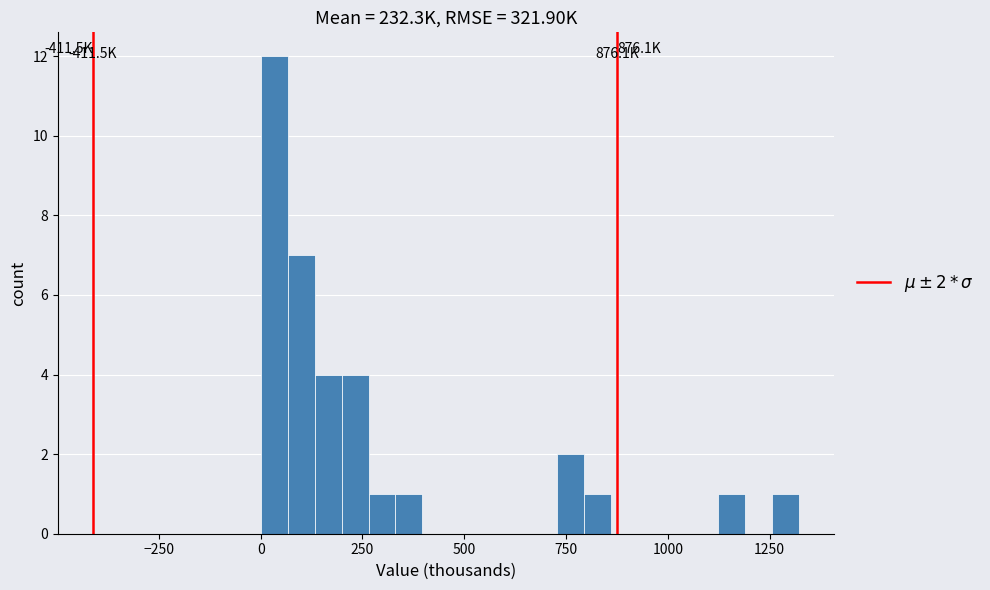

Around what value on the x-axis is the tallest bar? Give the approximate position of its centre, as read against the axis.

50